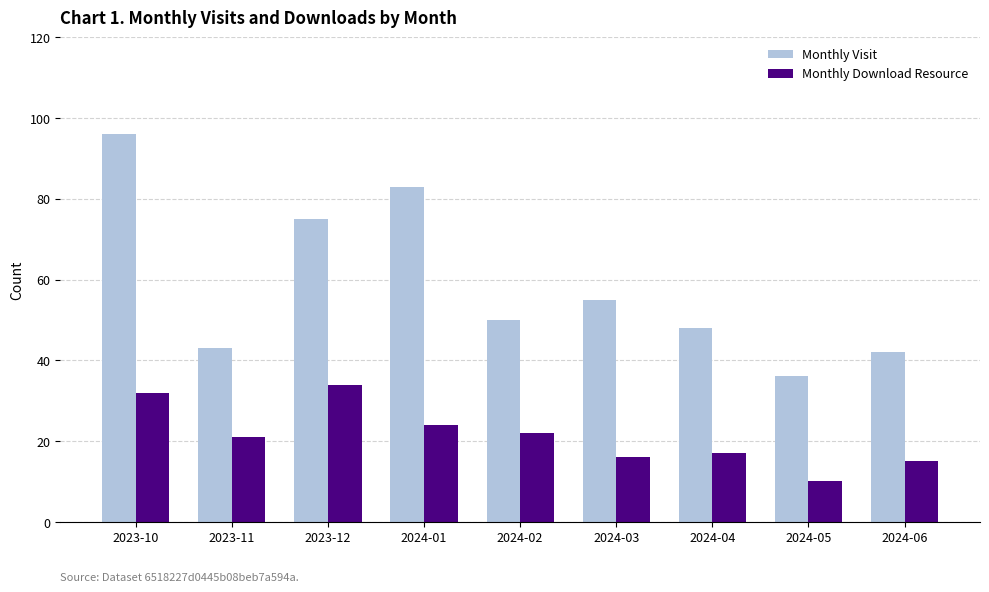

What is the total value across all series at 2023-10?

128